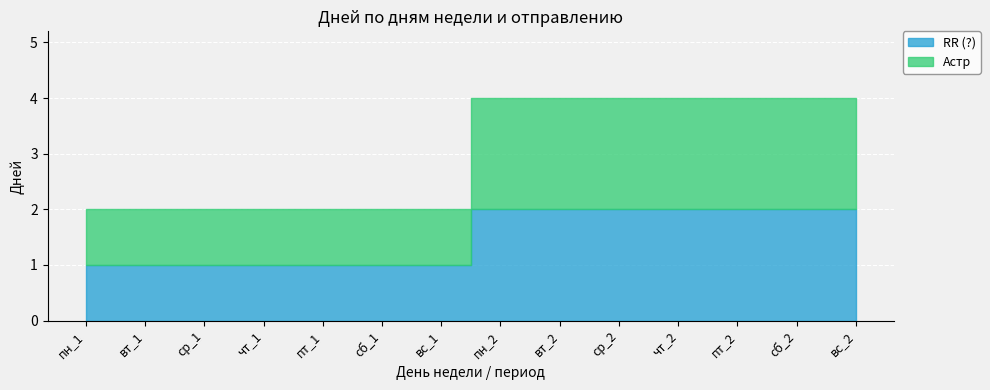

What is the sum of the RR (?) values at вт_2 and сб_1?

3